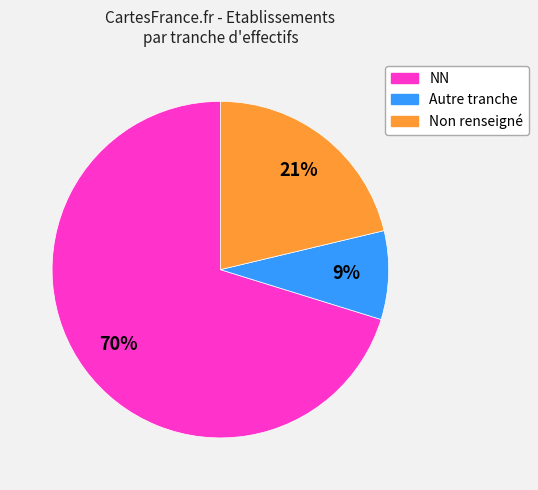

Count the number of slices in the pie.

3